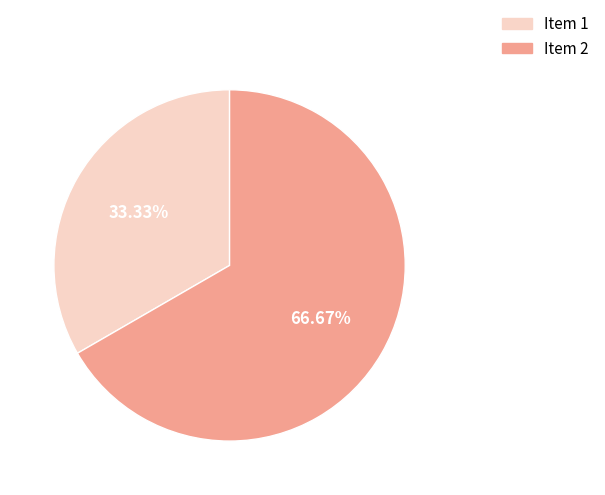

Which slice is the largest?

Item 2